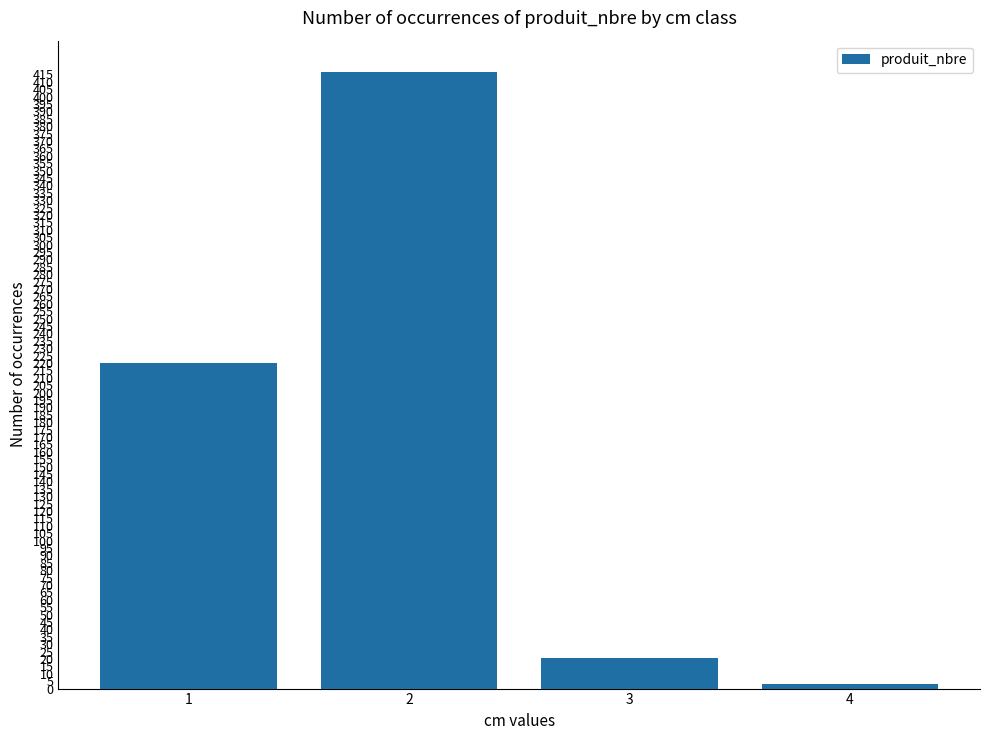

Approximately how many times larger is the value at 1 compared to 2?

0.5